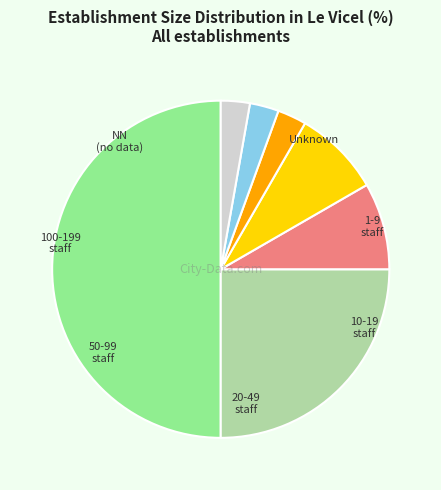

How many segments does this pie chart have?

7